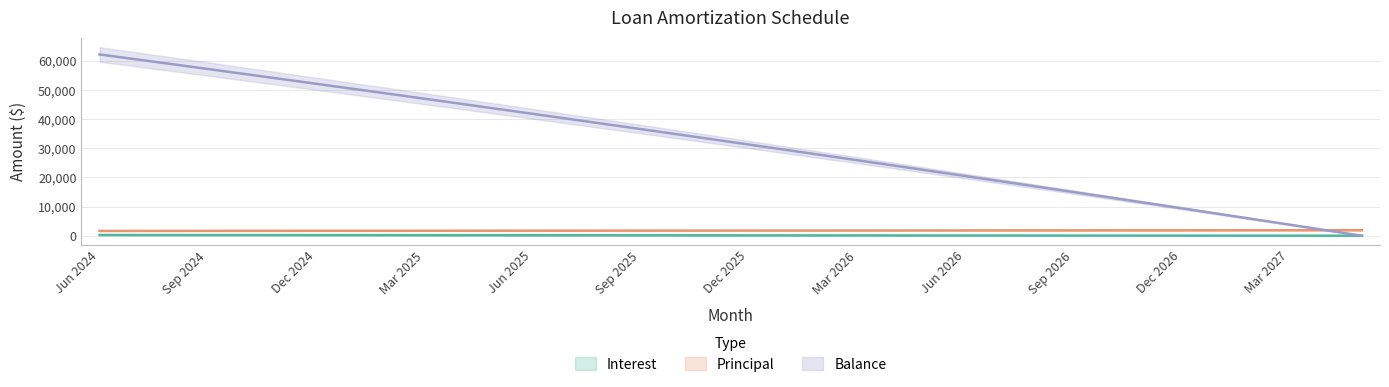

What is the difference between the Interest values at Apr 2027 and Feb 2026?

101.9